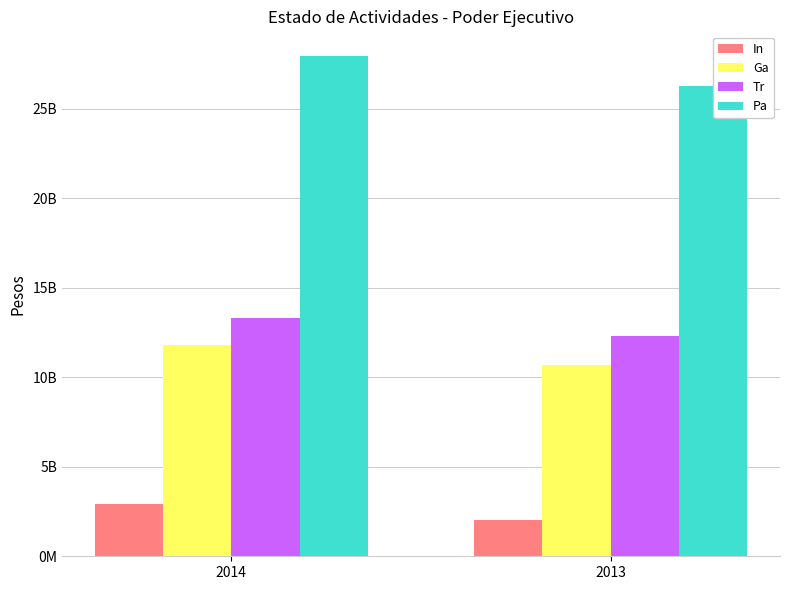

Which series changed the most between 2014 and 2013?

participaciones y aportaciones